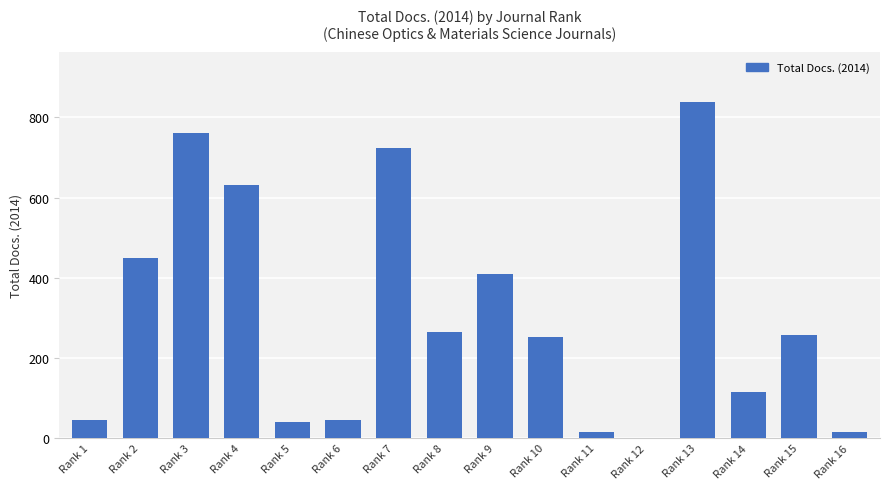

Is it true that the value at Rank 2 is 136?

False